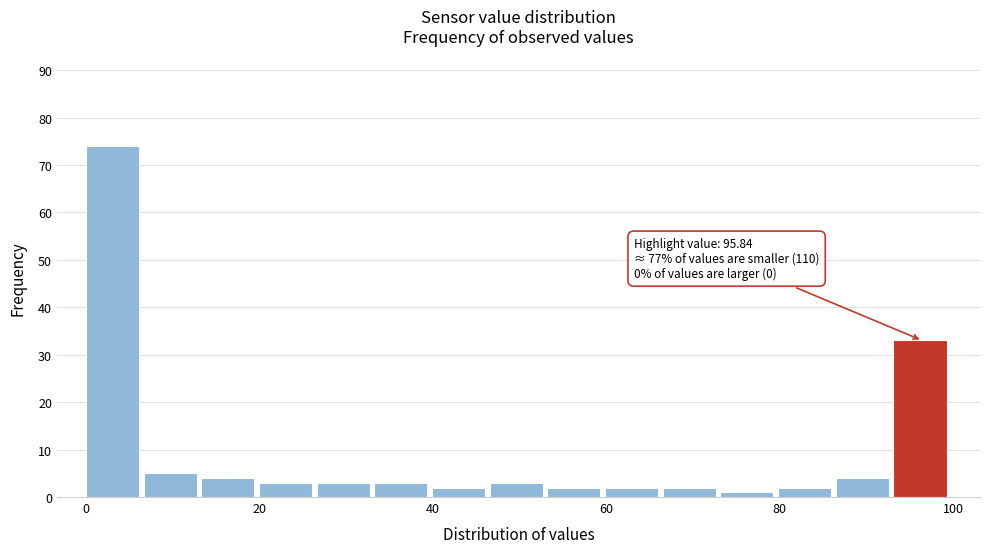

Read against the x-axis, roughly where is the centre of the tallest bar?

4